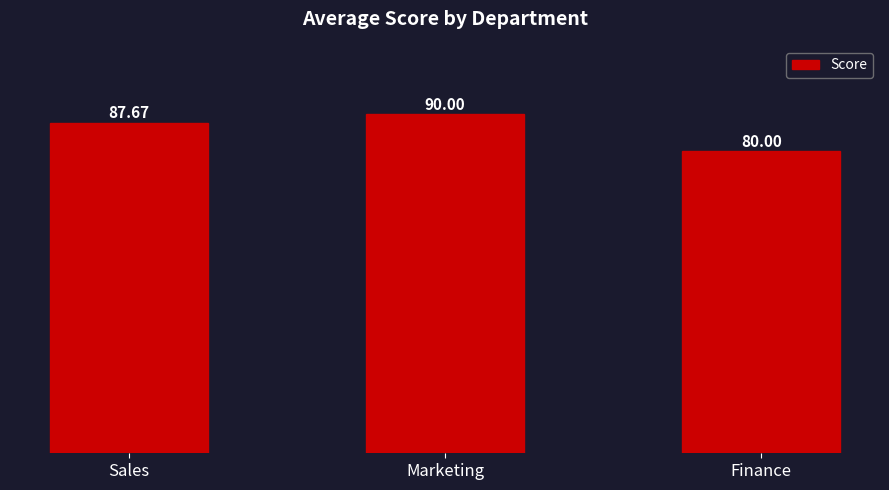

Count the number of data series in this chart.

1